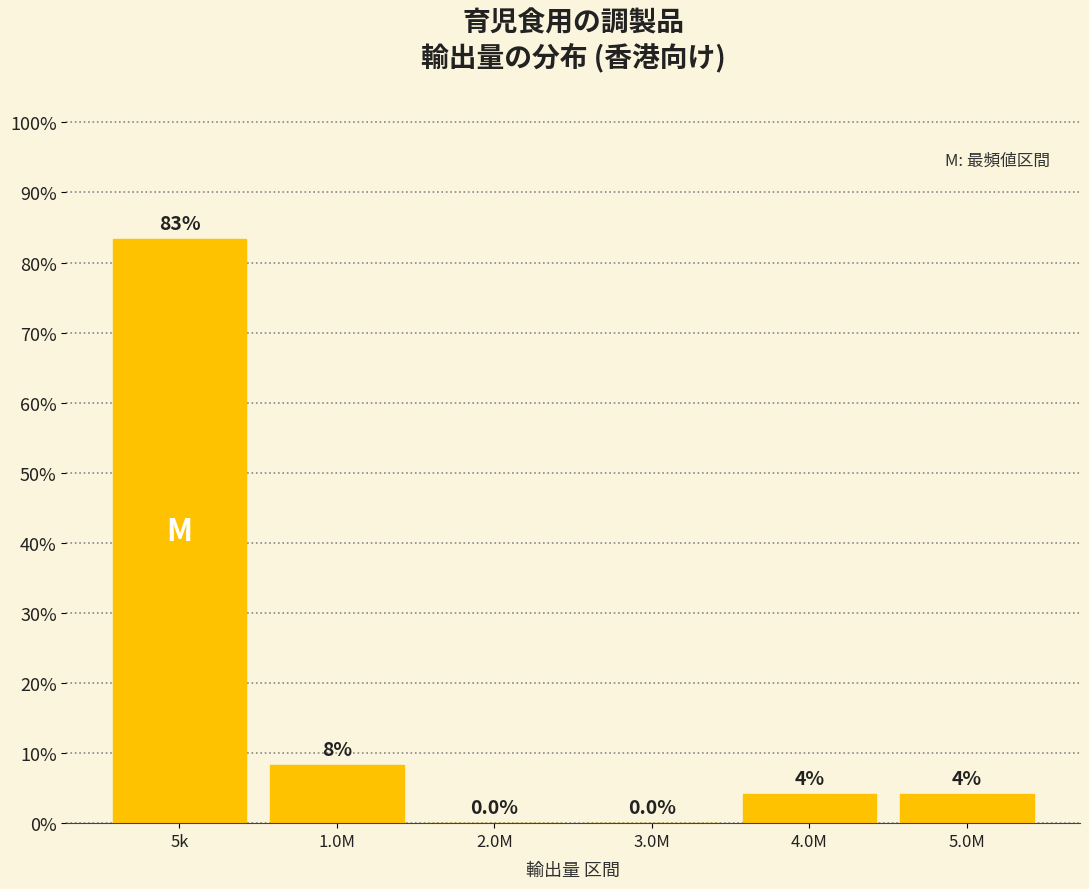

Where does the data first go above 4?

5k